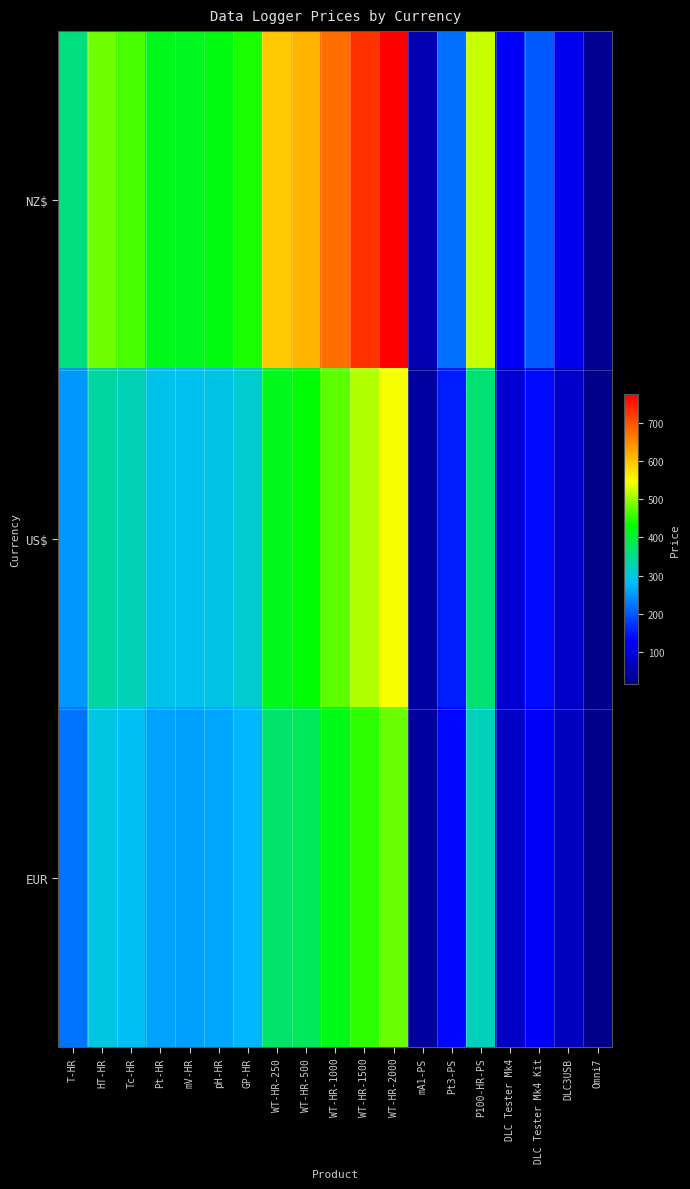

Reading left to right, extract all data points from this chart.

NZ$: T-HR=357	HT-HR=482	Tc-HR=464	Pt-HR=418	mV-HR=414	pH-HR=422	GP-HR=443	WT-HR-250=594	WT-HR-500=612	WT-HR-1000=675	WT-HR-1500=729	WT-HR-2000=774	mA1-PS=55	Pt3-PS=220	P100-HR-PS=520	DLC Tester Mk4=125	DLC Tester Mk4 Kit=200	DLC3USB=115	Omni7=25
US$: T-HR=250	HT-HR=338	Tc-HR=325	Pt-HR=293	mV-HR=290	pH-HR=296	GP-HR=311	WT-HR-250=416	WT-HR-500=429	WT-HR-1000=473	WT-HR-1500=511	WT-HR-2000=542	mA1-PS=39	Pt3-PS=154	P100-HR-PS=364	DLC Tester Mk4=88	DLC Tester Mk4 Kit=140	DLC3USB=81	Omni7=18
EUR: T-HR=222	HT-HR=299	Tc-HR=288	Pt-HR=260	mV-HR=257	pH-HR=262	GP-HR=275	WT-HR-250=369	WT-HR-500=380	WT-HR-1000=419	WT-HR-1500=452	WT-HR-2000=480	mA1-PS=35	Pt3-PS=137	P100-HR-PS=323	DLC Tester Mk4=78	DLC Tester Mk4 Kit=124	DLC3USB=72	Omni7=16